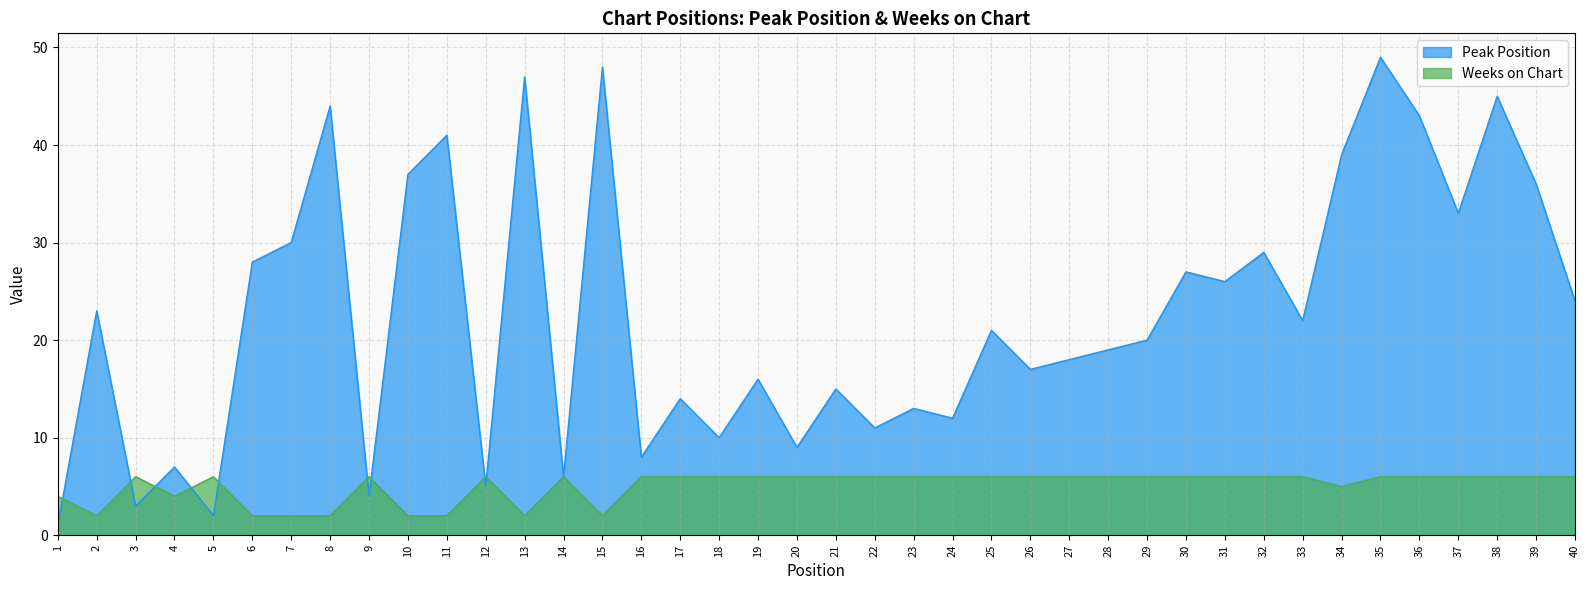

Count the number of data series in this chart.

2